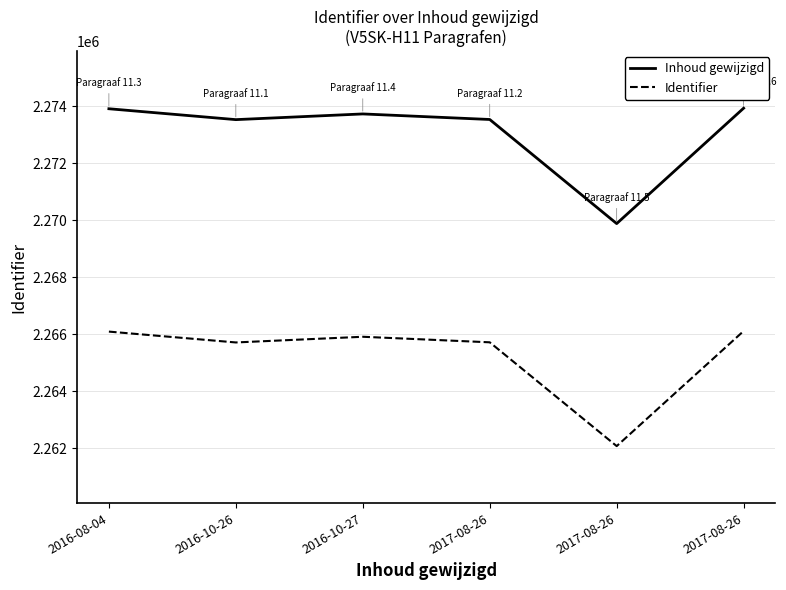

At how many categories does at least one series exceed 2263612?

6